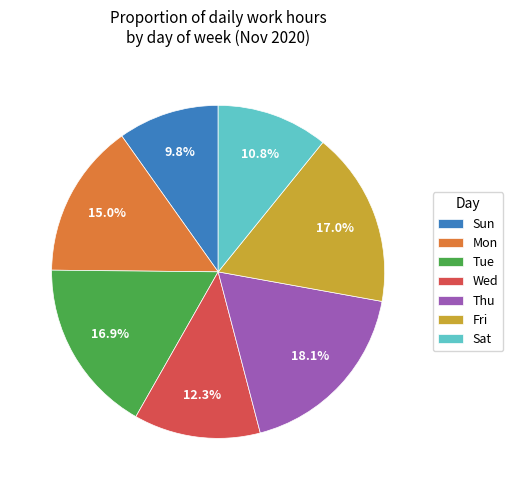

To the nearest percent, what percentage of the pie is Wed?

12%